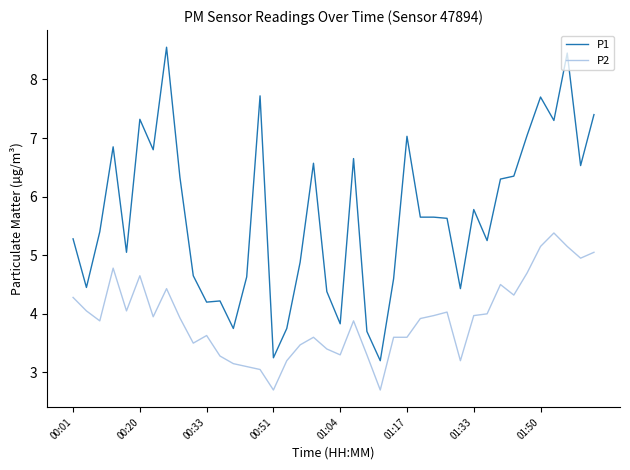

What is the sum of all P1 values?

226.5